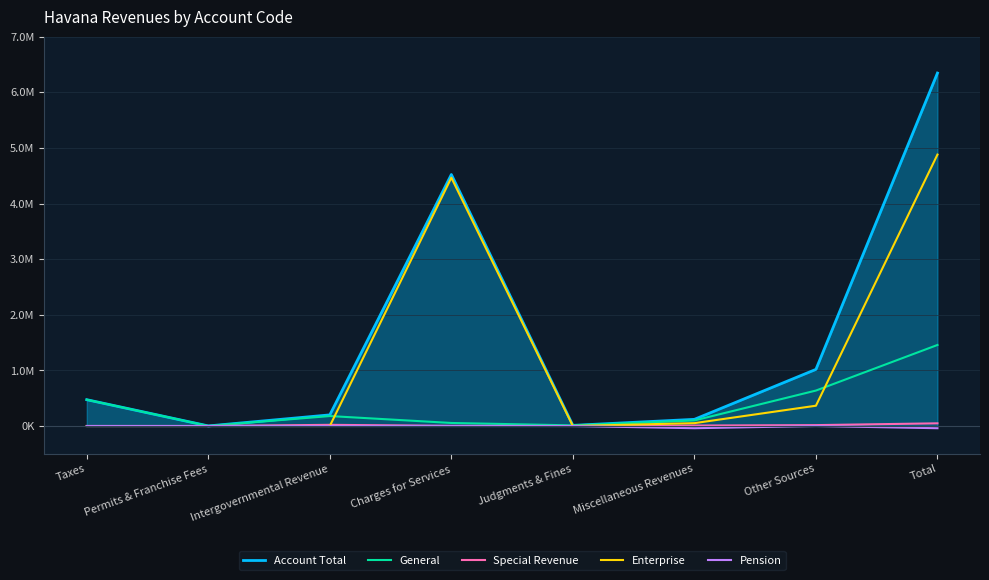

Does the chart display data point markers on the line(s)?

No